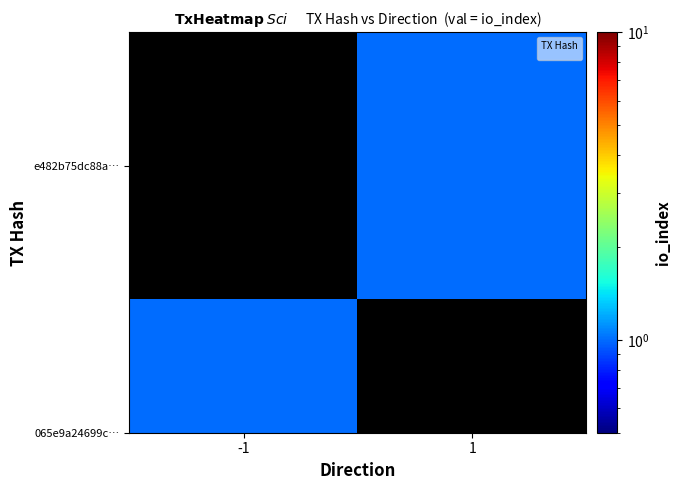

Between -1 and 1, which is larger?

1